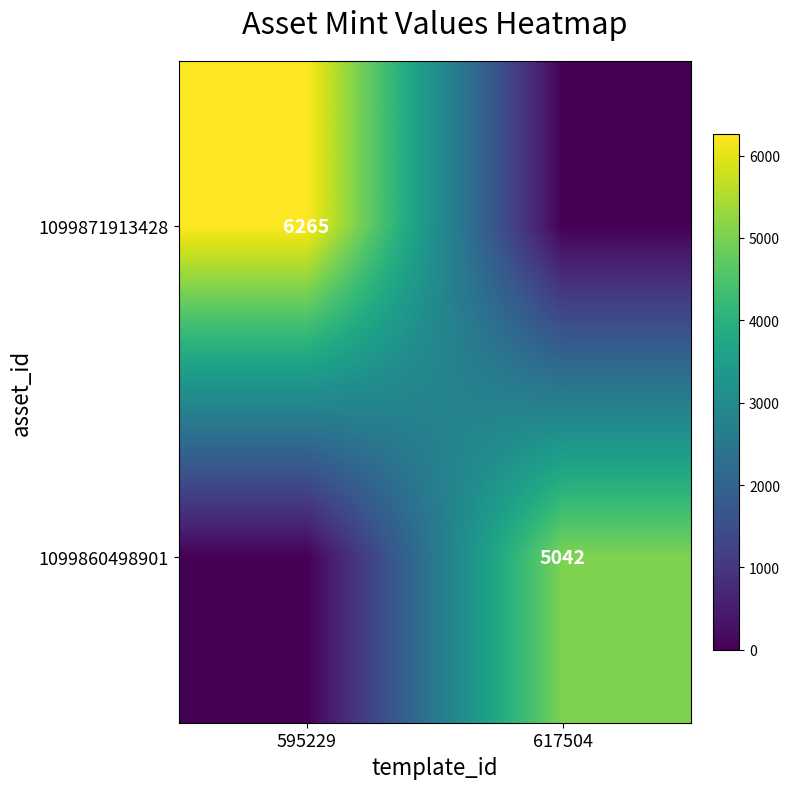

The value of 1099860498901 at 617504 is 5042. True or false?

True